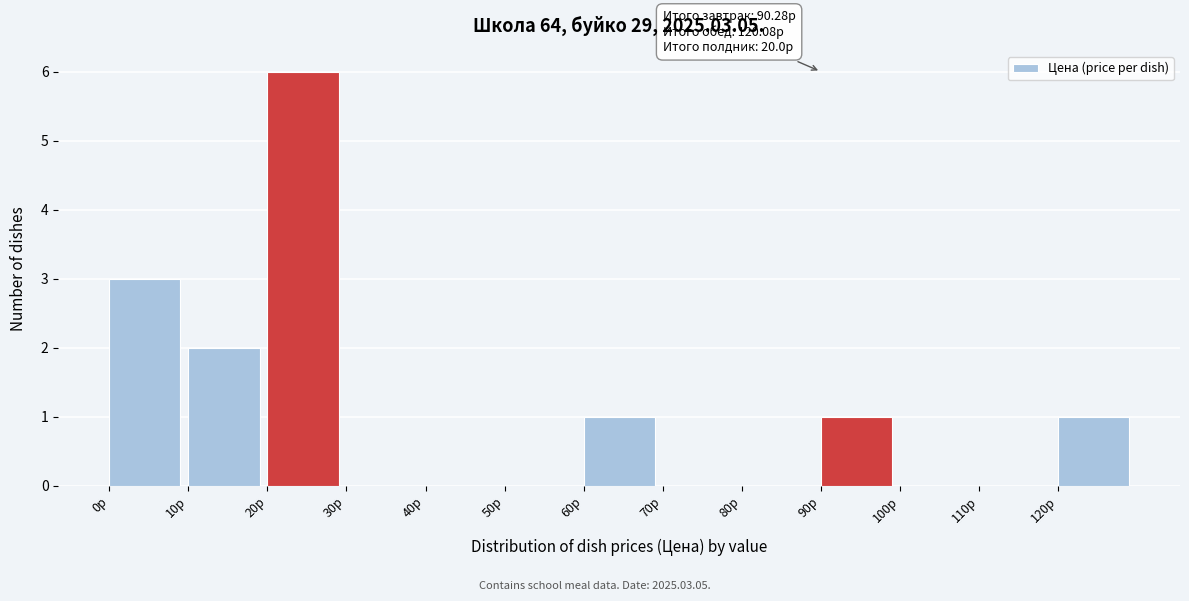

Over which range of the x-axis is the bar tallest?

20 to 30